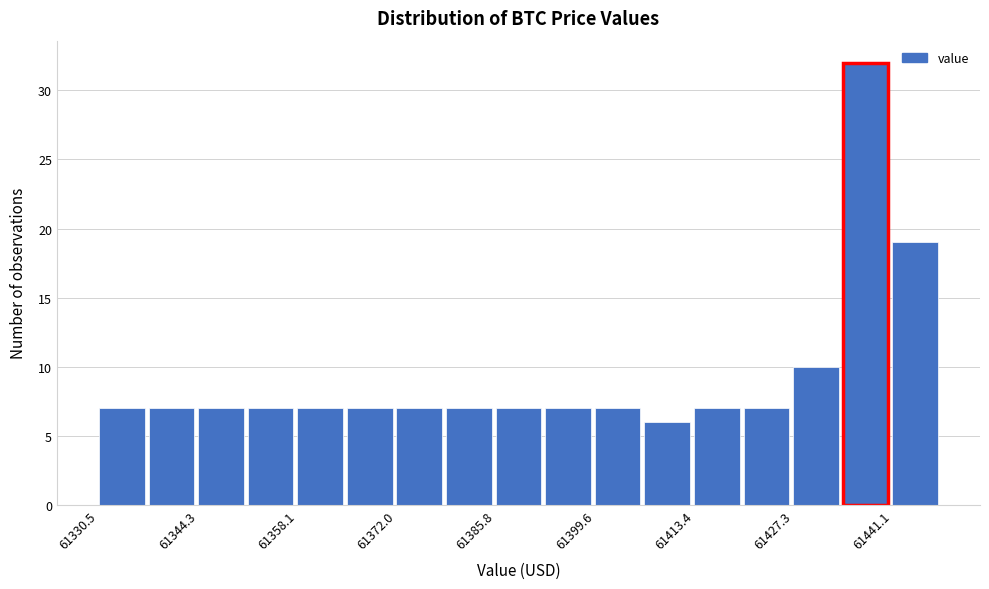

Read against the x-axis, roughly where is the centre of the tallest bar?

61438